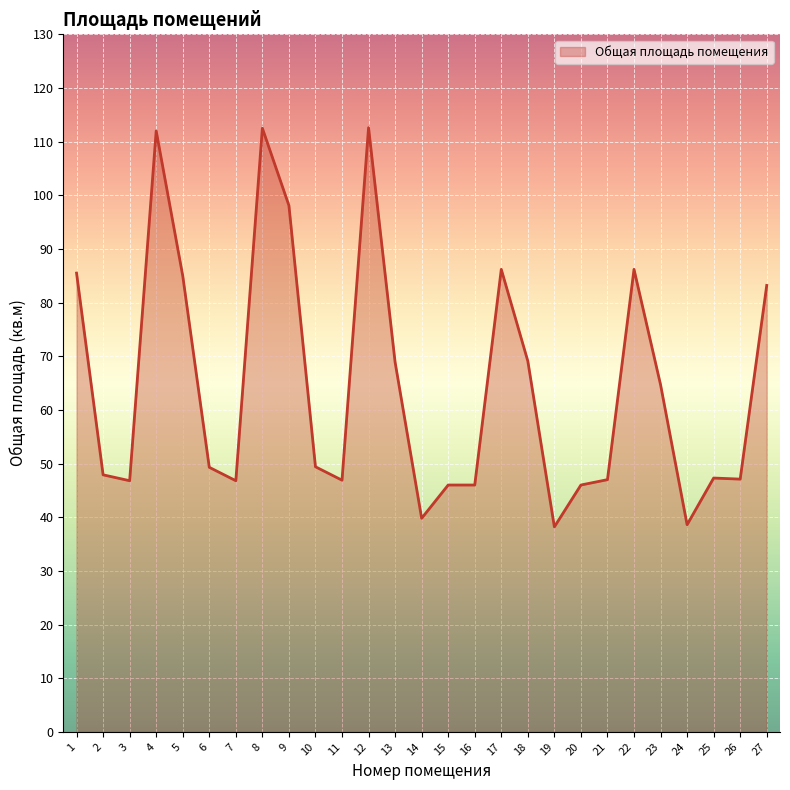

Which category has the lowest value across all series?

19